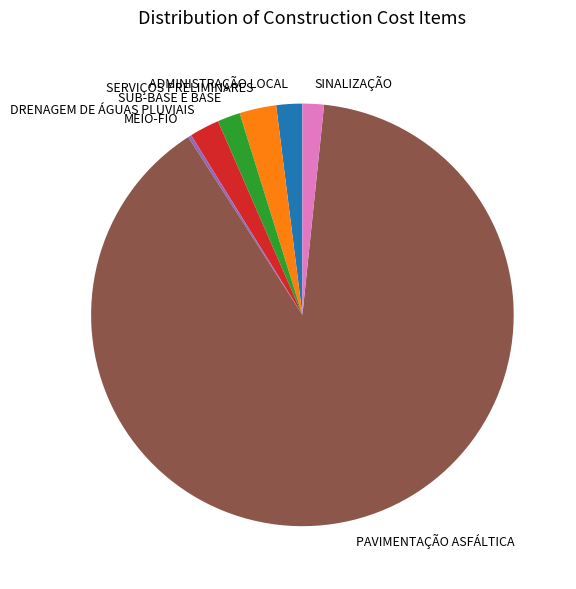

Is there a majority slice in this chart?

Yes